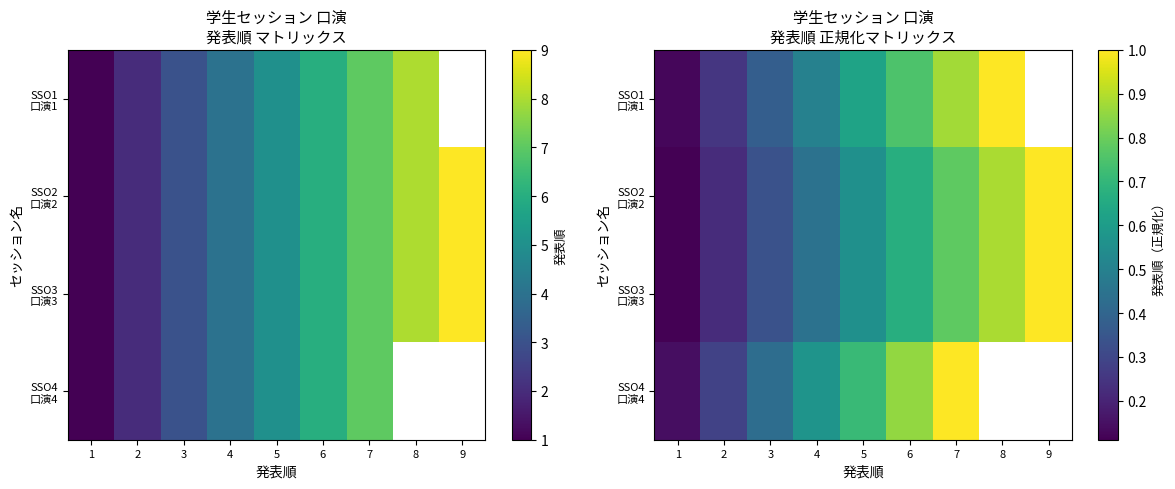

What is the total value across all series at 4?

2.0